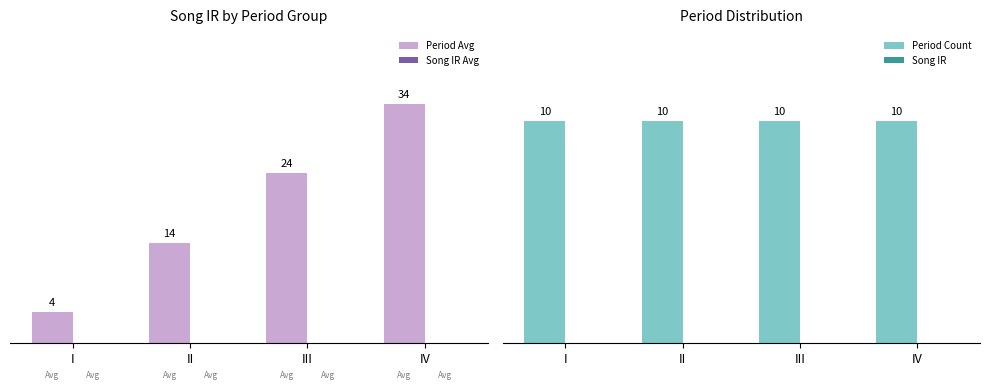

Rank the series at II from highest to lowest value.

Period Avg, Period Count, Song IR Avg, Song IR